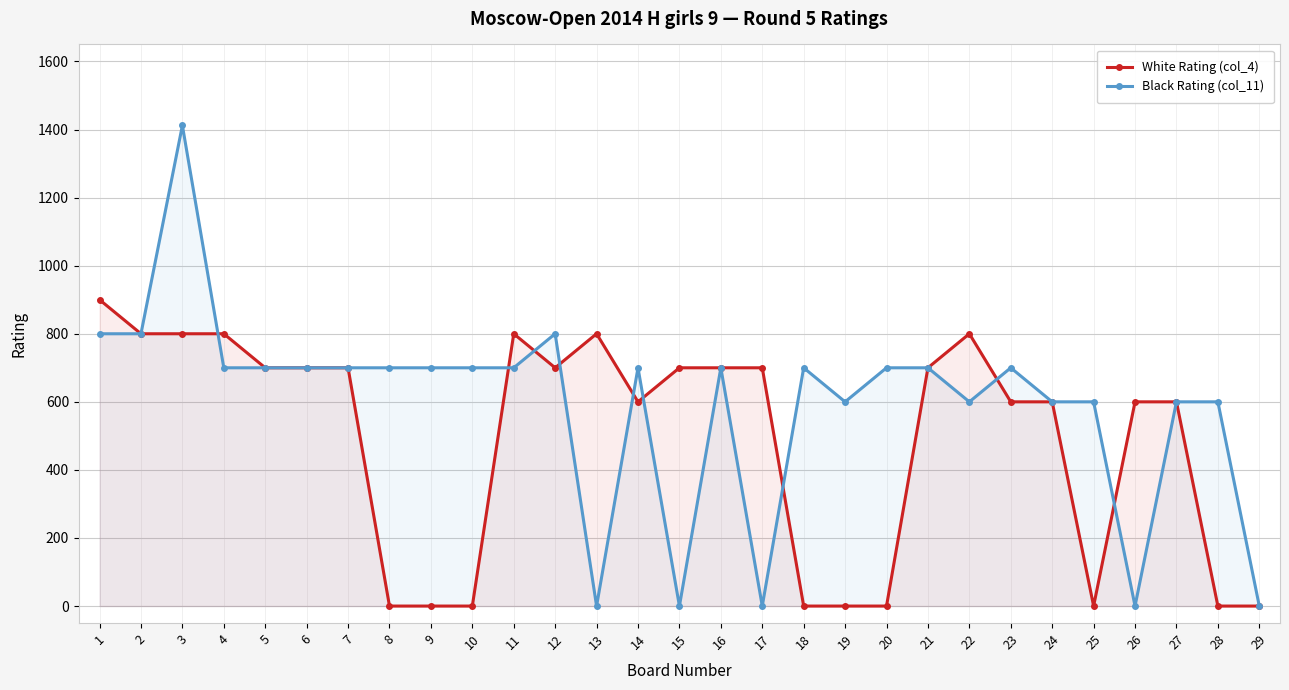

What is the difference between the highest and lowest values at 15?

700